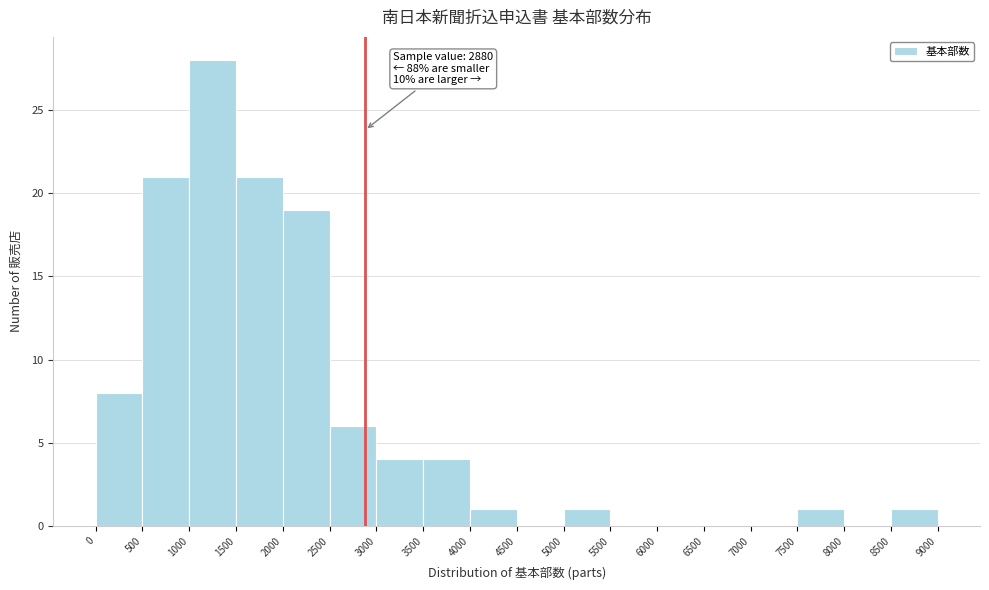

Which range on the x-axis has the tallest bar?

1000 to 1500